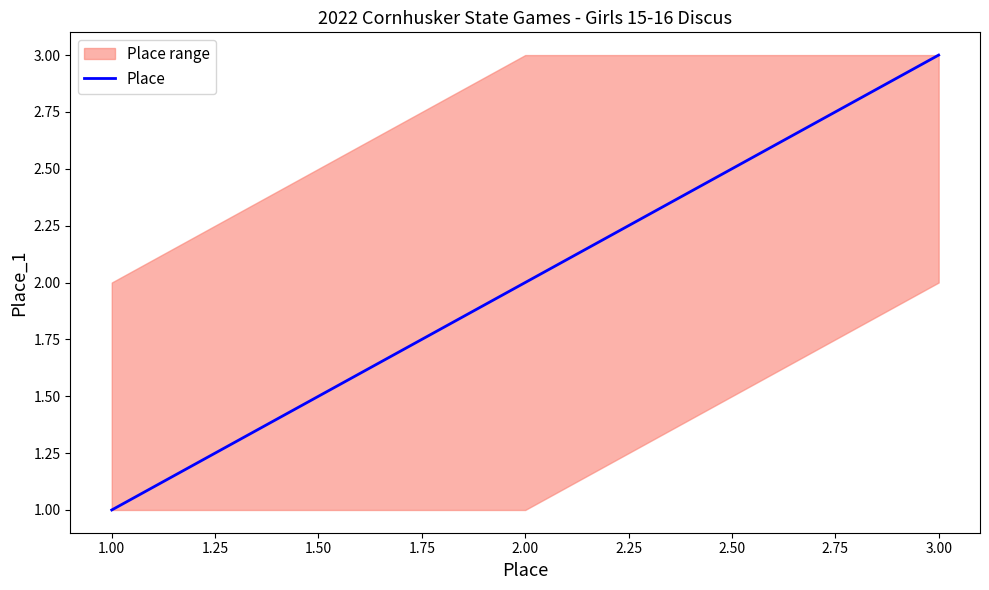

Is it true that Place equals 1 at 1.00?

True